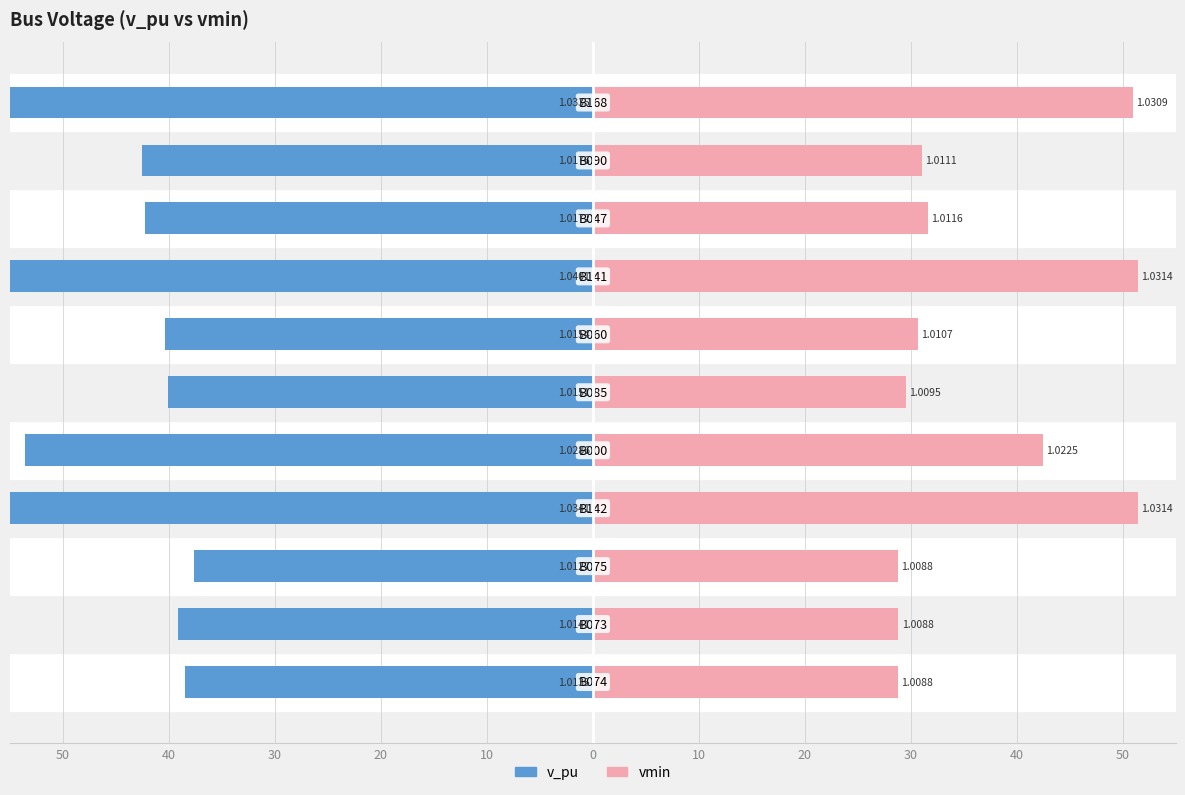

Reading left to right, extract all data points from this chart.

v_pu: -38.5	-39.1	-37.7	-59.1	-53.6	-40.1	-40.4	-65.1	-42.2	-42.6	-58.5
vmin: 28.8	28.8	28.8	51.4	42.5	29.5	30.7	51.4	31.6	31.1	50.9